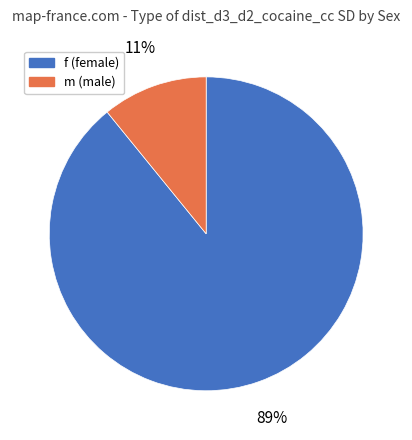

What is the smallest slice in the pie chart?

m